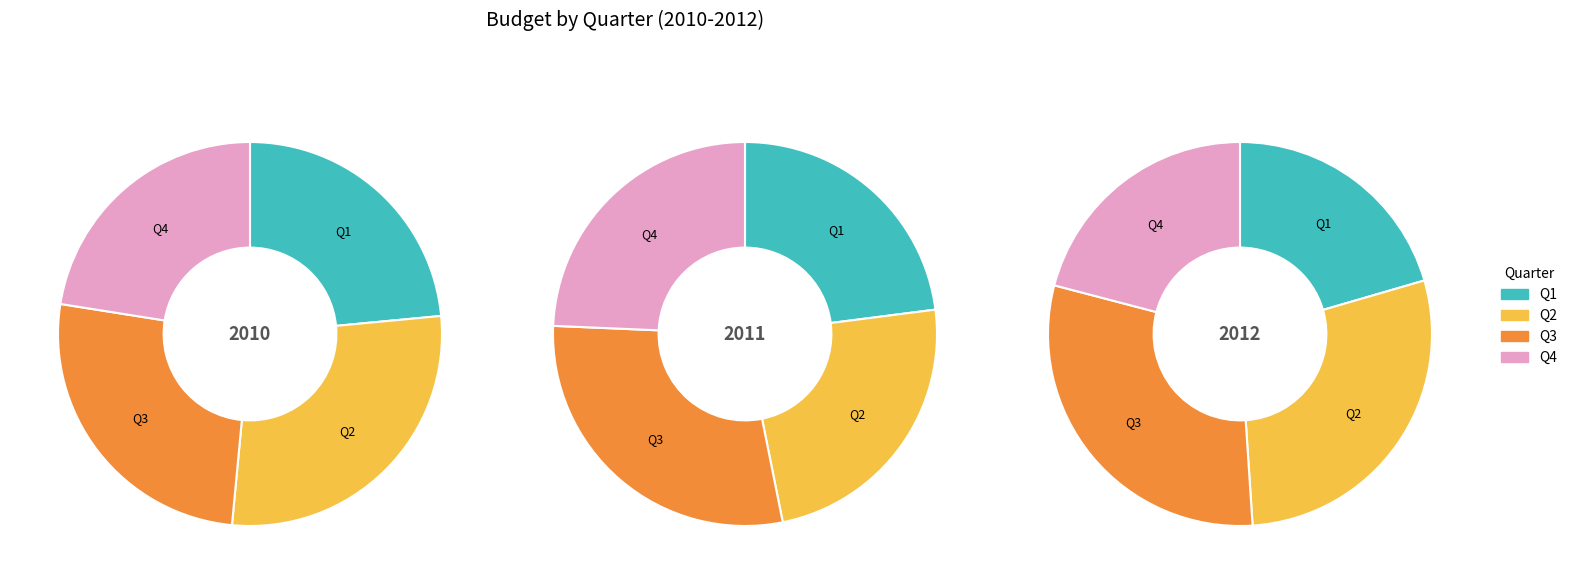

How many slices are in this pie chart?

12